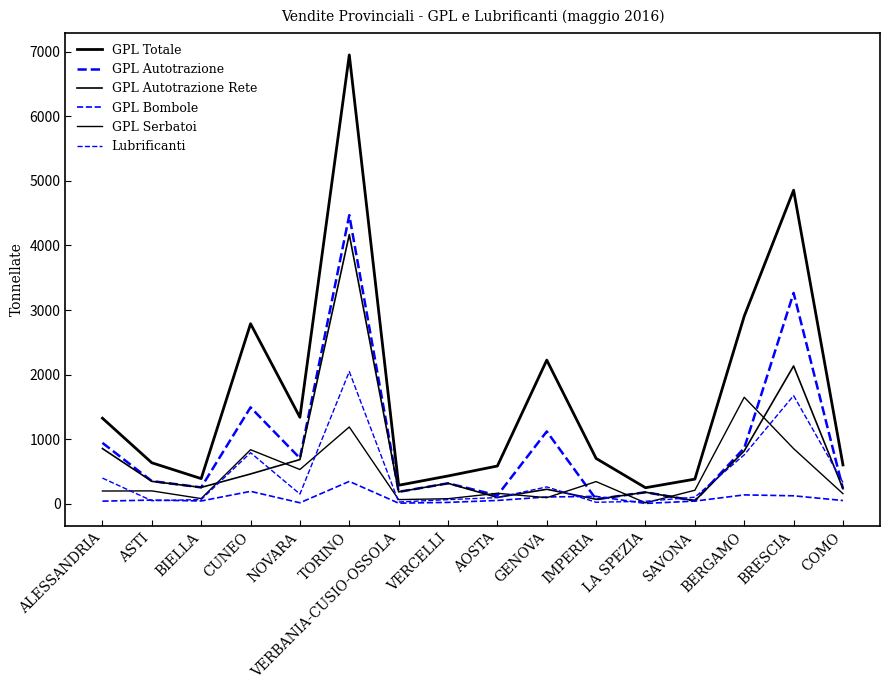

Is this an area chart (filled region under the line)?

No